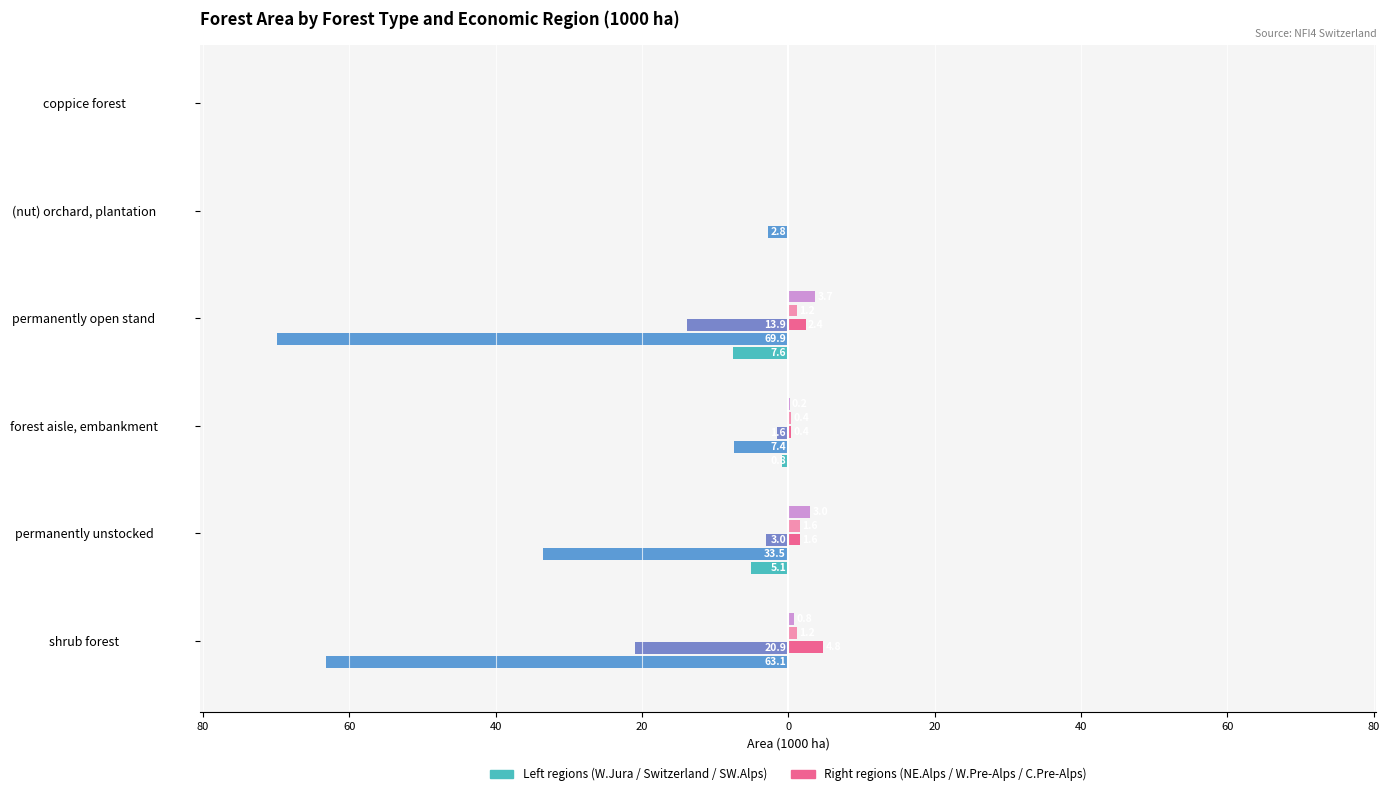

Is it true that Western Jura (col_2) equals 0.0 at (nut) orchard, plantation?

True